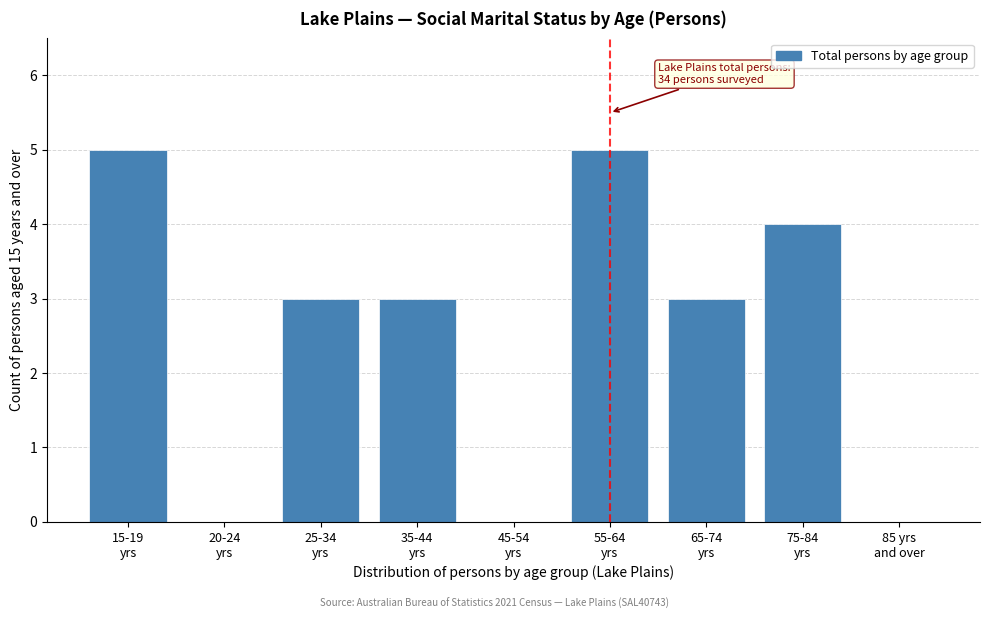

What is the maximum value shown in the chart?

5